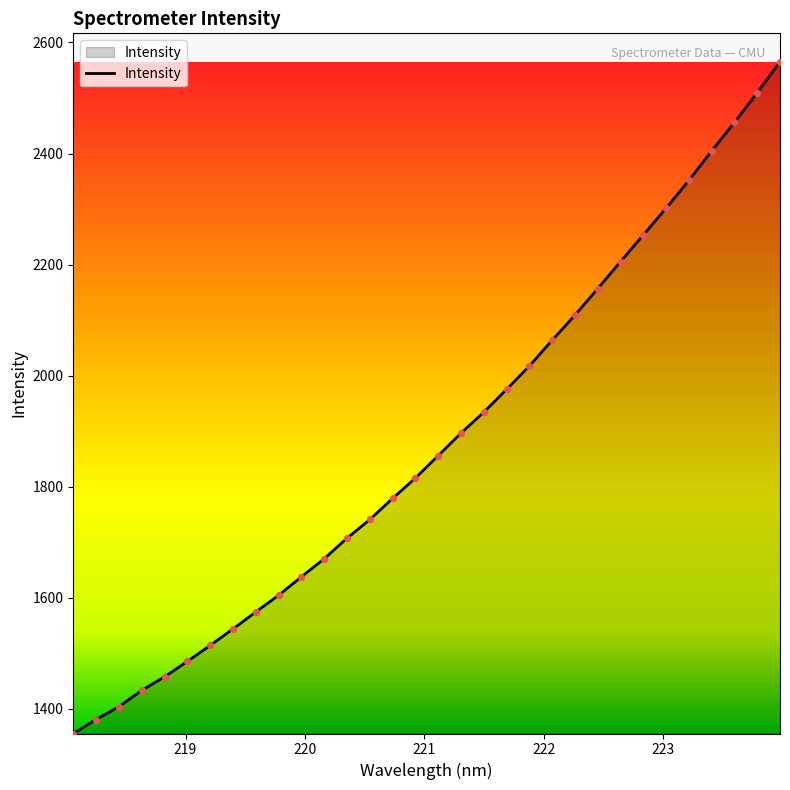

What is the maximum value shown in the chart?

2565.1